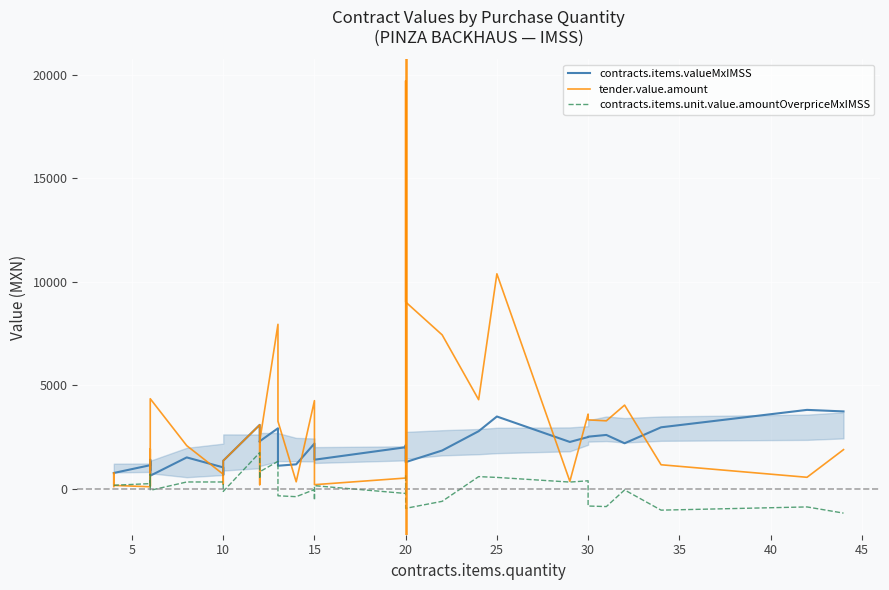

Reading right to left, list all the values displayed in this chart.

contracts.items.valueMxIMSS: 3725.9	3800.2	2958.0	2186.4	2589.1	2504.9	2488.2	2250.5	3480.0	2769.8	1837.4	1276.0	1702.9	2088.0	1995.2	1392.0	1661.5	2175.0	1169.3	1100.8	2910.4	2283.6	2255.0	3076.3	1342.5	667.0	1020.8	1503.4	619.4	821.3	1392.0	870.0	1127.5	1287.6	1127.5	1127.5	1127.5	751.7	751.7	751.7
tender.value.amount: 1879.2	542.9	1148.4	4029.8	3271.2	3317.6	3596.0	348.5	10374.4	4292.5	7424.0	9013.2	19696.8	2610.0	505.8	185.6	1980.3	4245.6	324.8	3248.0	7934.4	2283.6	187.9	3076.3	1342.5	218.5	689.0	2071.8	4338.4	961.6	1914.0	116.0	751.7	1281.8	1127.5	751.7	84.7	150.8	751.7	94.0
contracts.items.unit.value.amountOverpriceMxIMSS: -1187.8	-889.3	-1044.7	-68.8	-872.1	-845.4	374.0	312.3	536.8	575.2	-618.9	-957.5	-530.2	678.5	-237.9	137.3	-563.5	-50.0	-393.9	-350.6	1313.3	809.3	475.0	1736.2	-140.9	87.0	316.1	316.7	-86.9	319.4	685.6	163.6	237.5	397.6	237.5	237.5	237.5	158.3	158.3	158.3